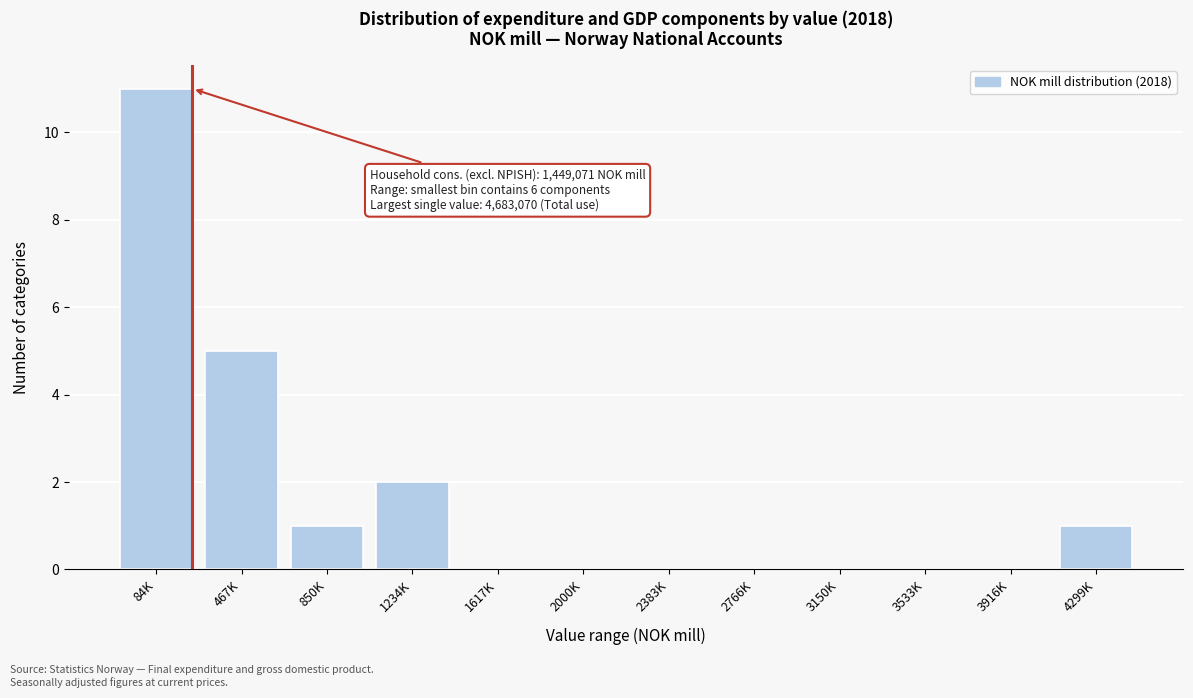

Reading left to right, transcribe all the data shown in this chart.

84K=11	467K=5	850K=1	1234K=2	1617K=0	2000K=0	2383K=0	2766K=0	3150K=0	3533K=0	3916K=0	4299K=1